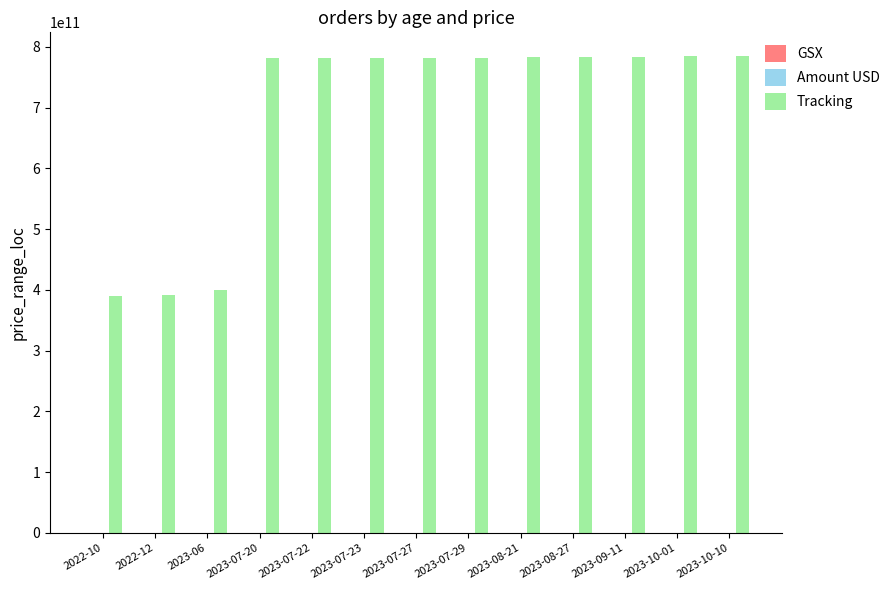

Does the chart contain stacked bars?

No